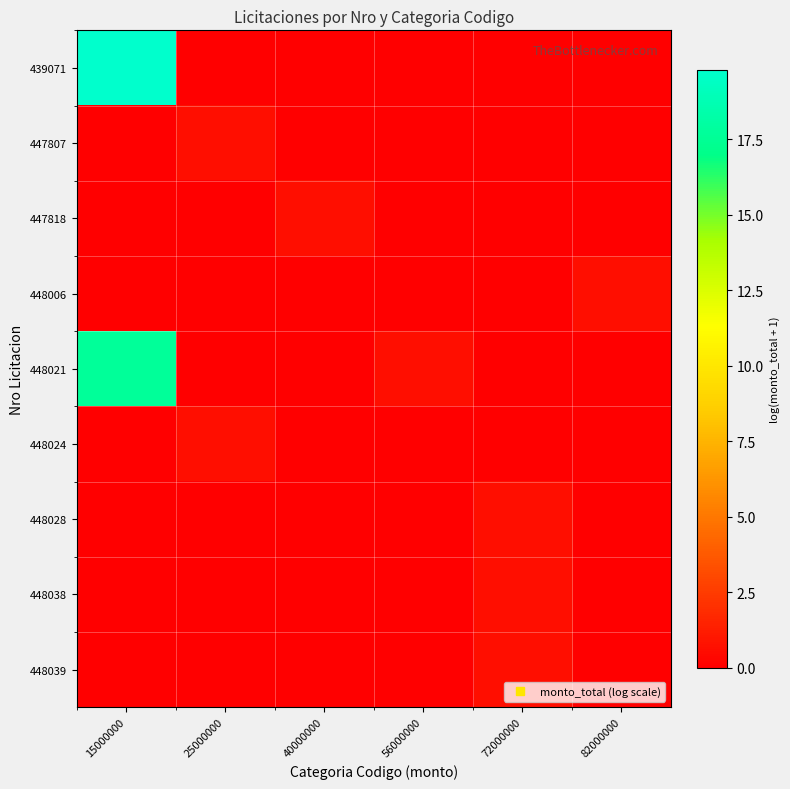

At which category is the sum across all series the highest?

15000000